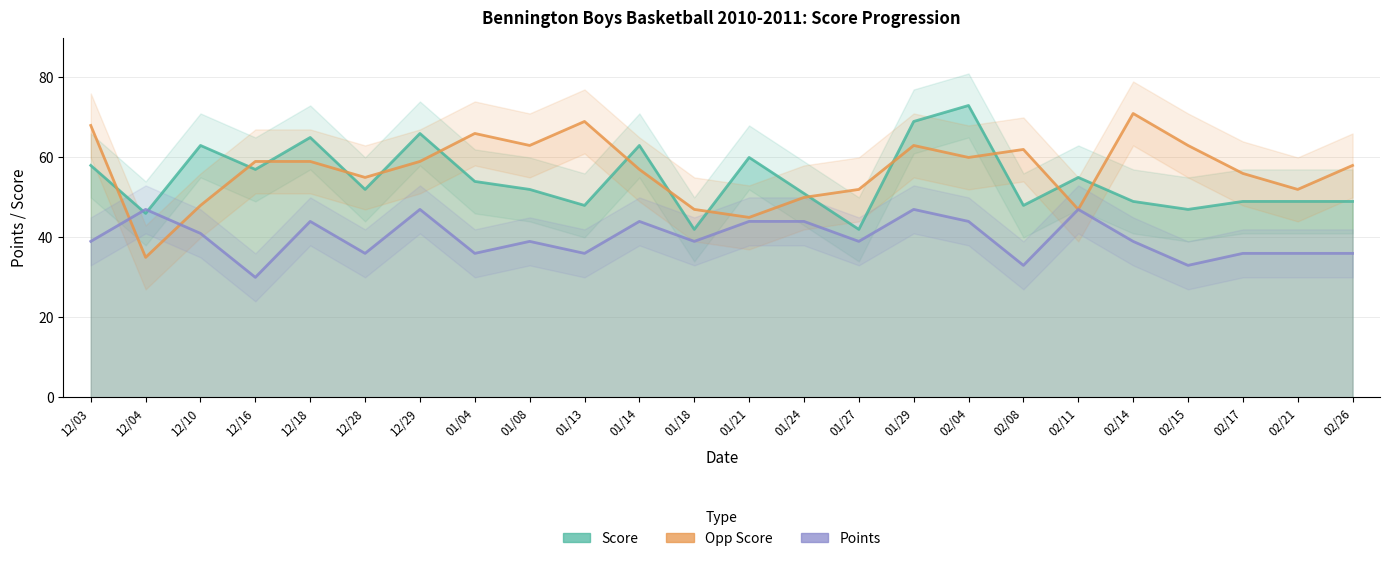

Which category has the highest value across all series?

02/04